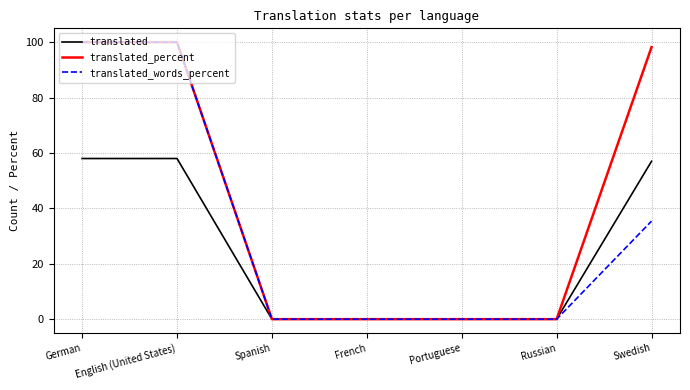

True or false: translated has a value of 0.0 at Portuguese.

True